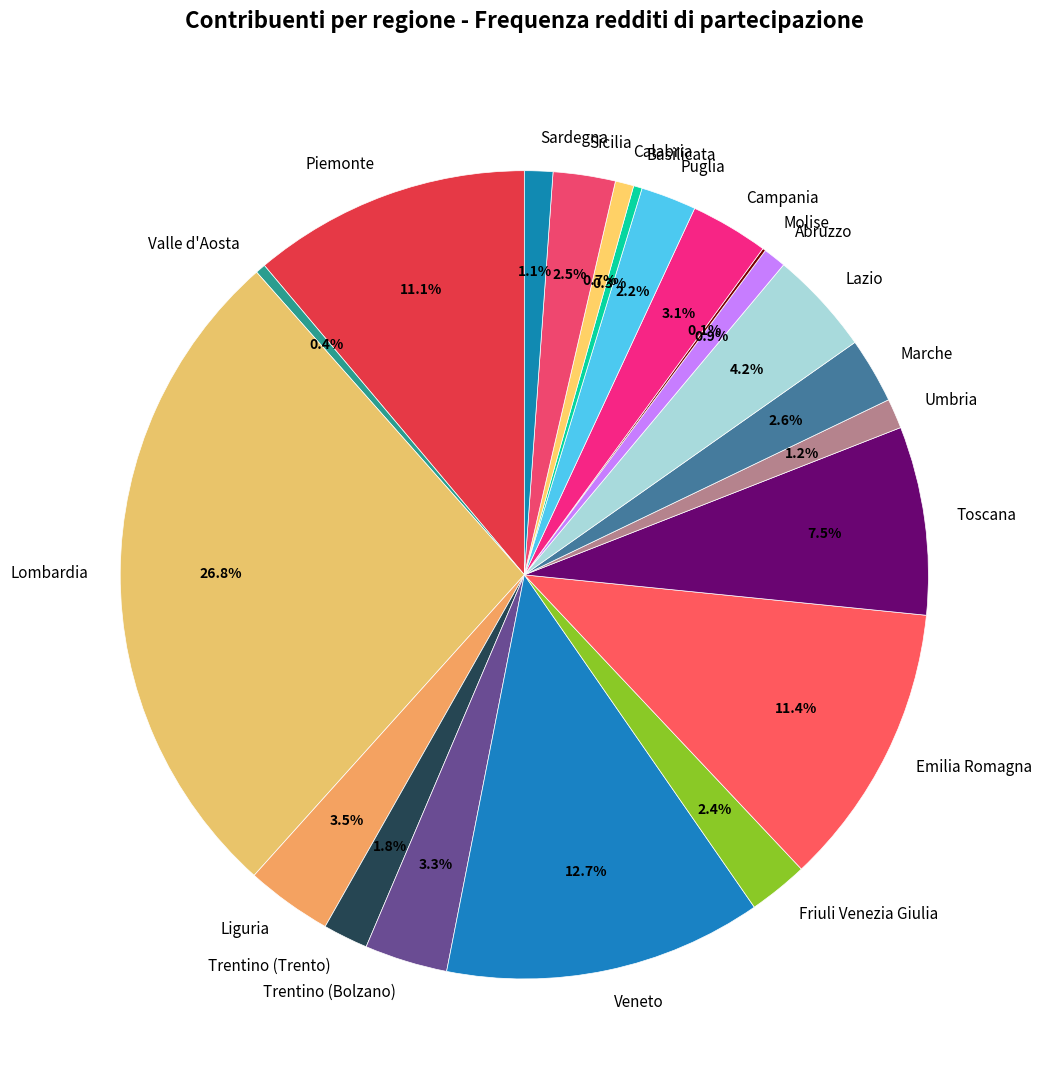

To the nearest percent, what is the combined percentage of Valle d'Aosta and Veneto?

13%